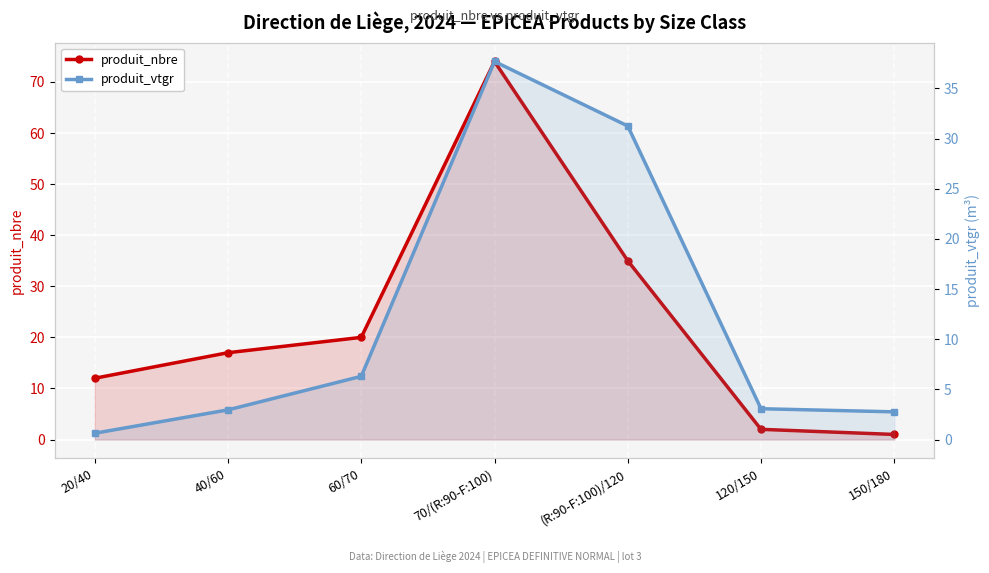

What is the highest value of the produit_vtgr series?

37.7